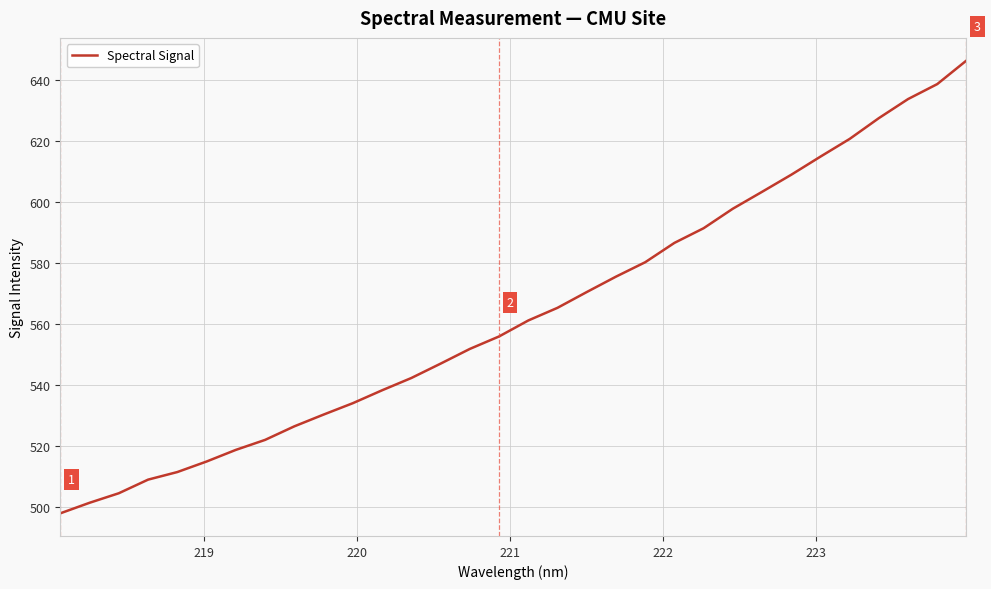

What is the maximum value shown in the chart?

646.3